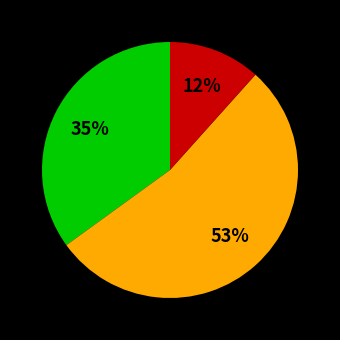

To the nearest percent, what is the average slice percentage?

33%